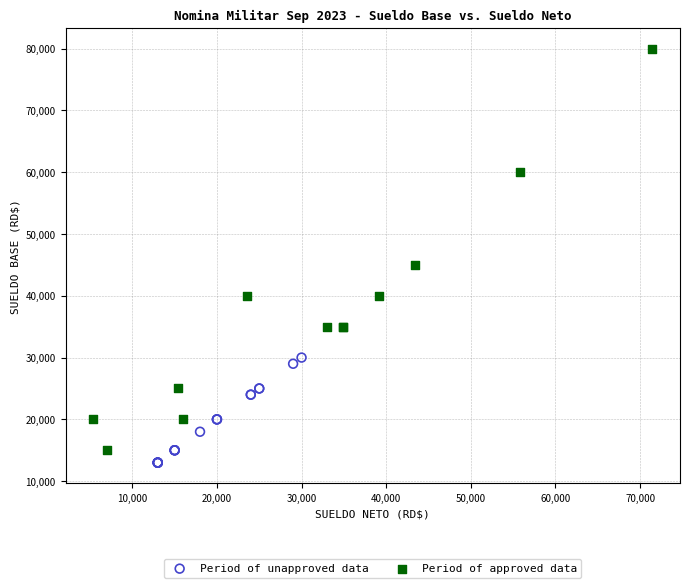

Which series reaches the maximum Y coordinate?

Period of approved data